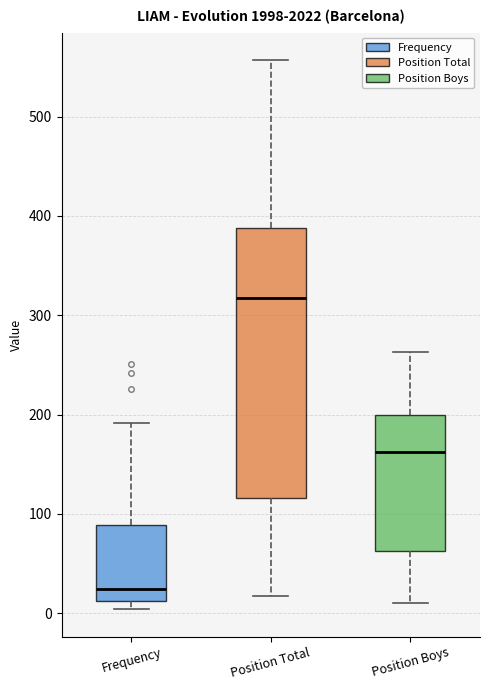

Where is the upper edge of the box for Position Total on the y-axis? The values are not printed on the chart, so give them approximately, as read against the axis.

390